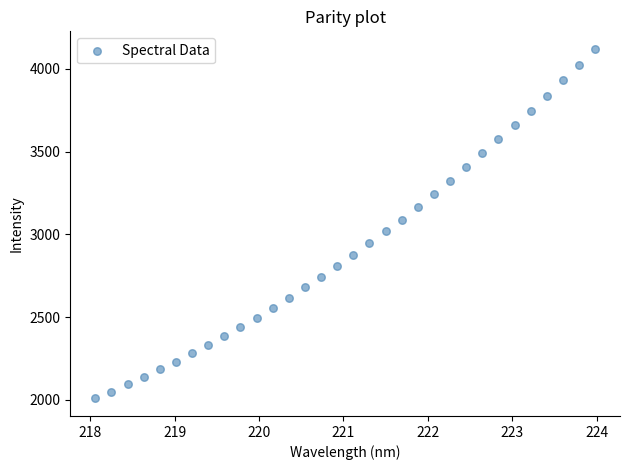

What is the range of X values (max minus min)?

5.9